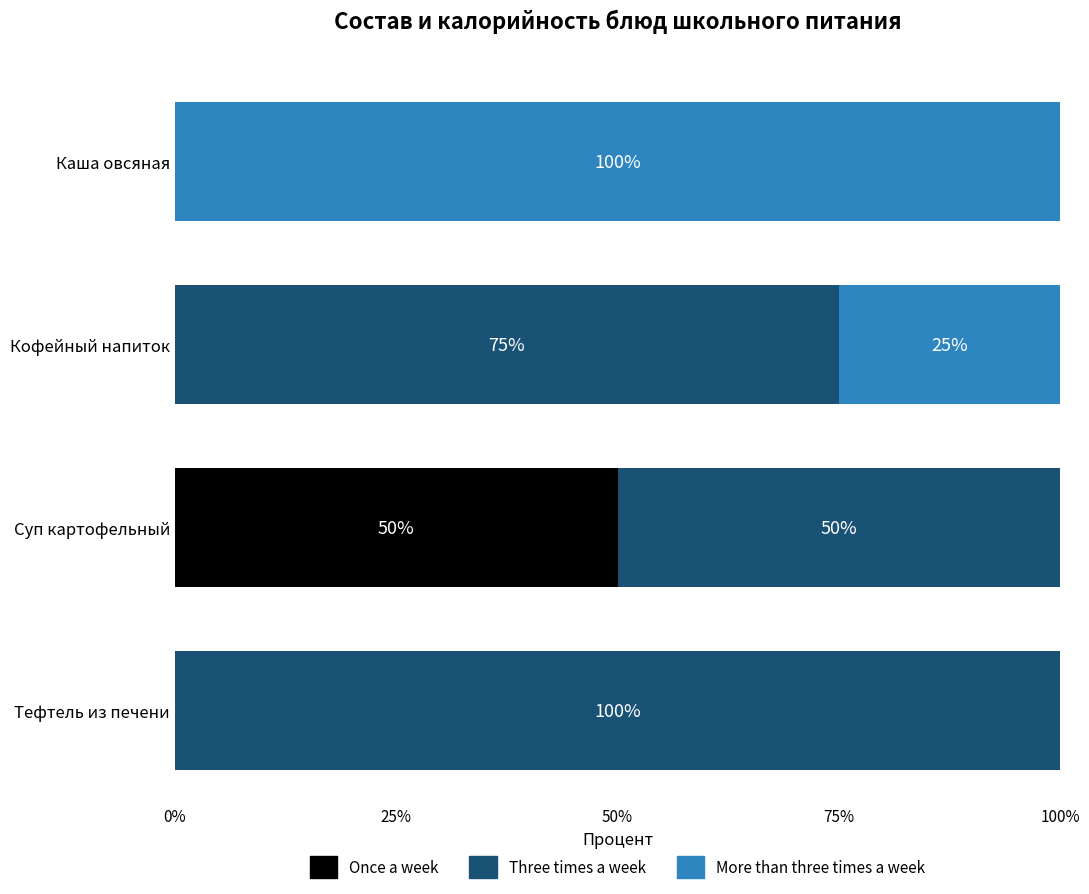

Is it true that Once a week equals -28 at Каша овсяная?

False